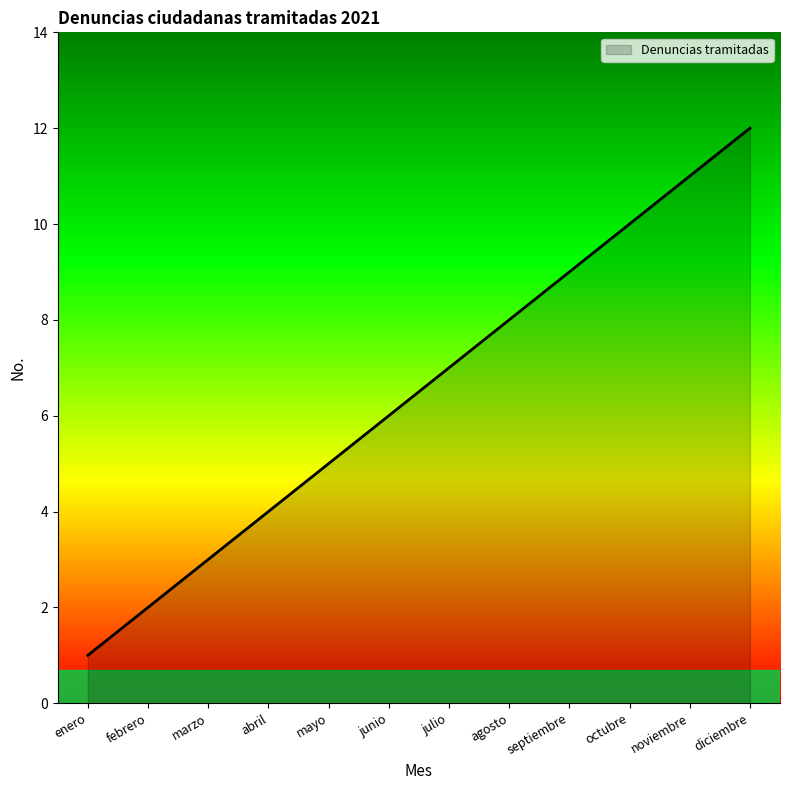

What is the difference between the values at junio and marzo?

3